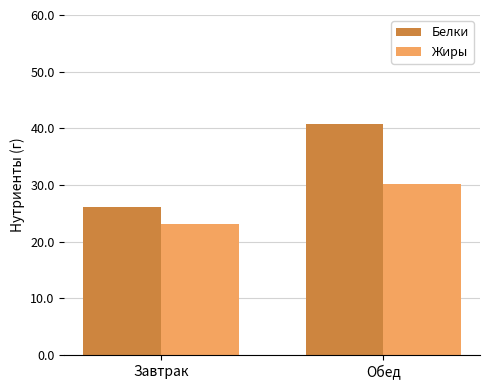

How many data points in Жиры are above 30?

1